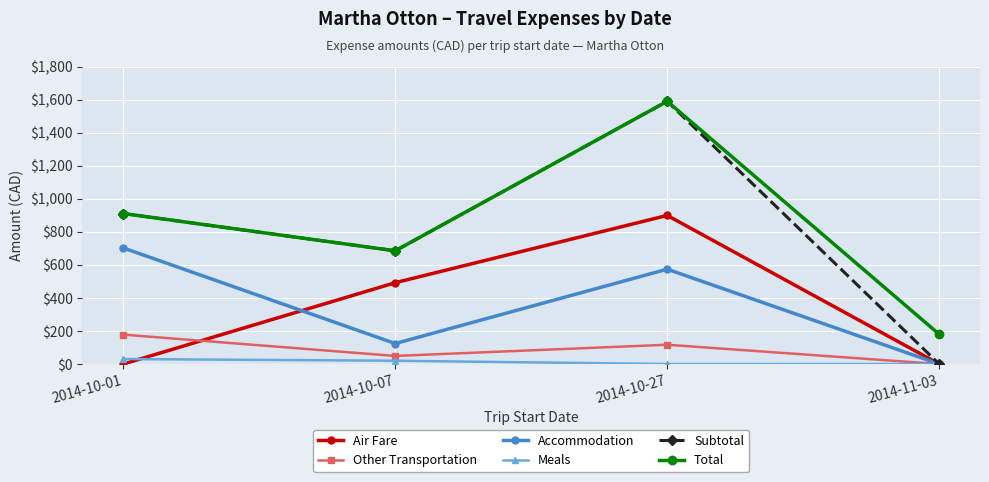

What is the spread (max minus min) of values at 2014-10-07?

665.5